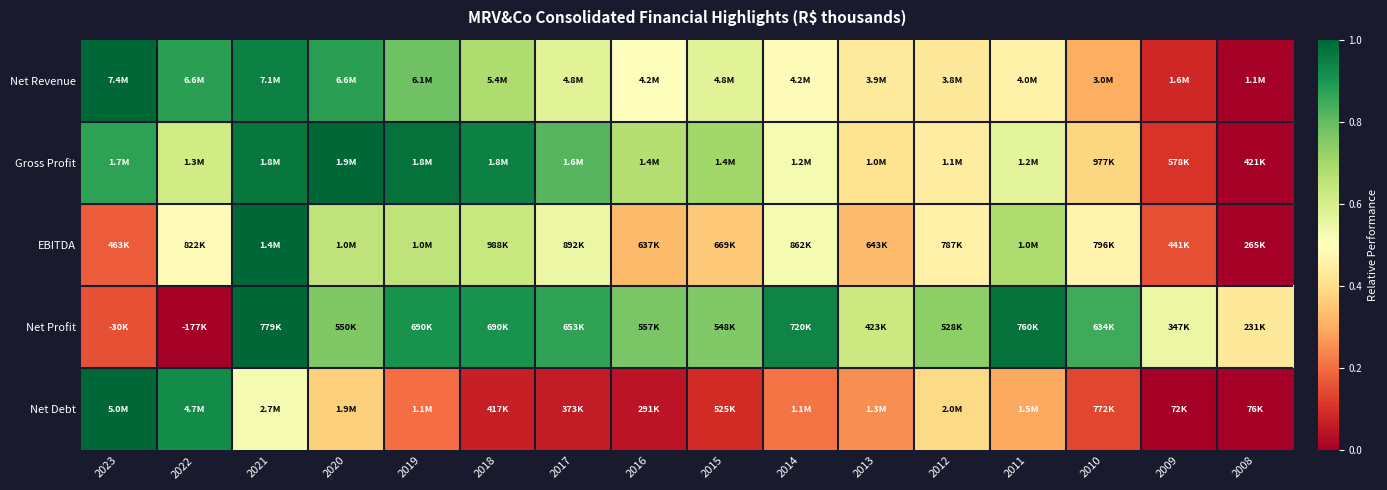

Rank the series by their maximum value, from highest to lowest.

Net Revenue, Gross Profit, EBITDA, Net Profit, Net Debt